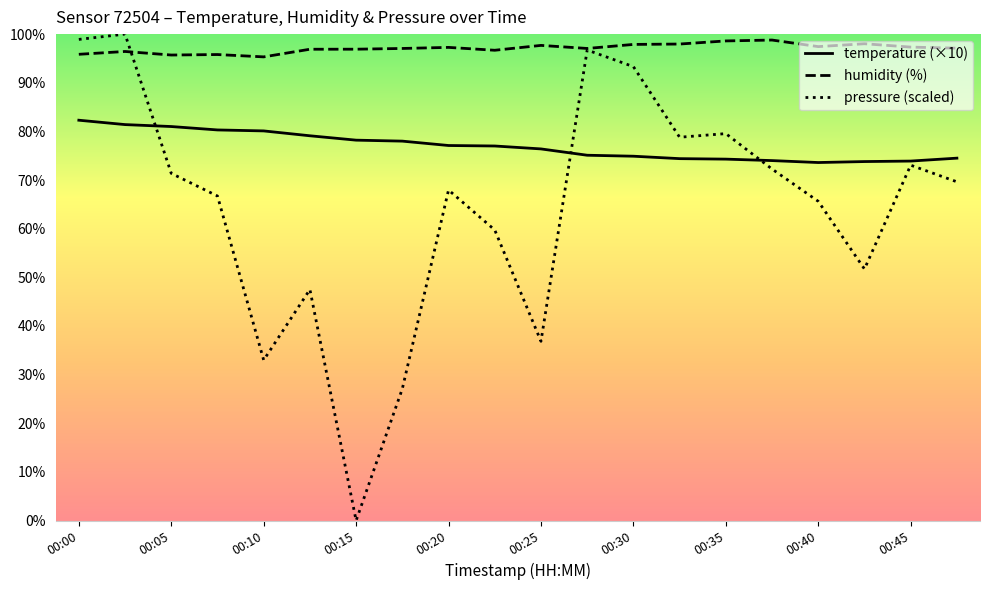

What is the maximum value shown in the chart?

100.0